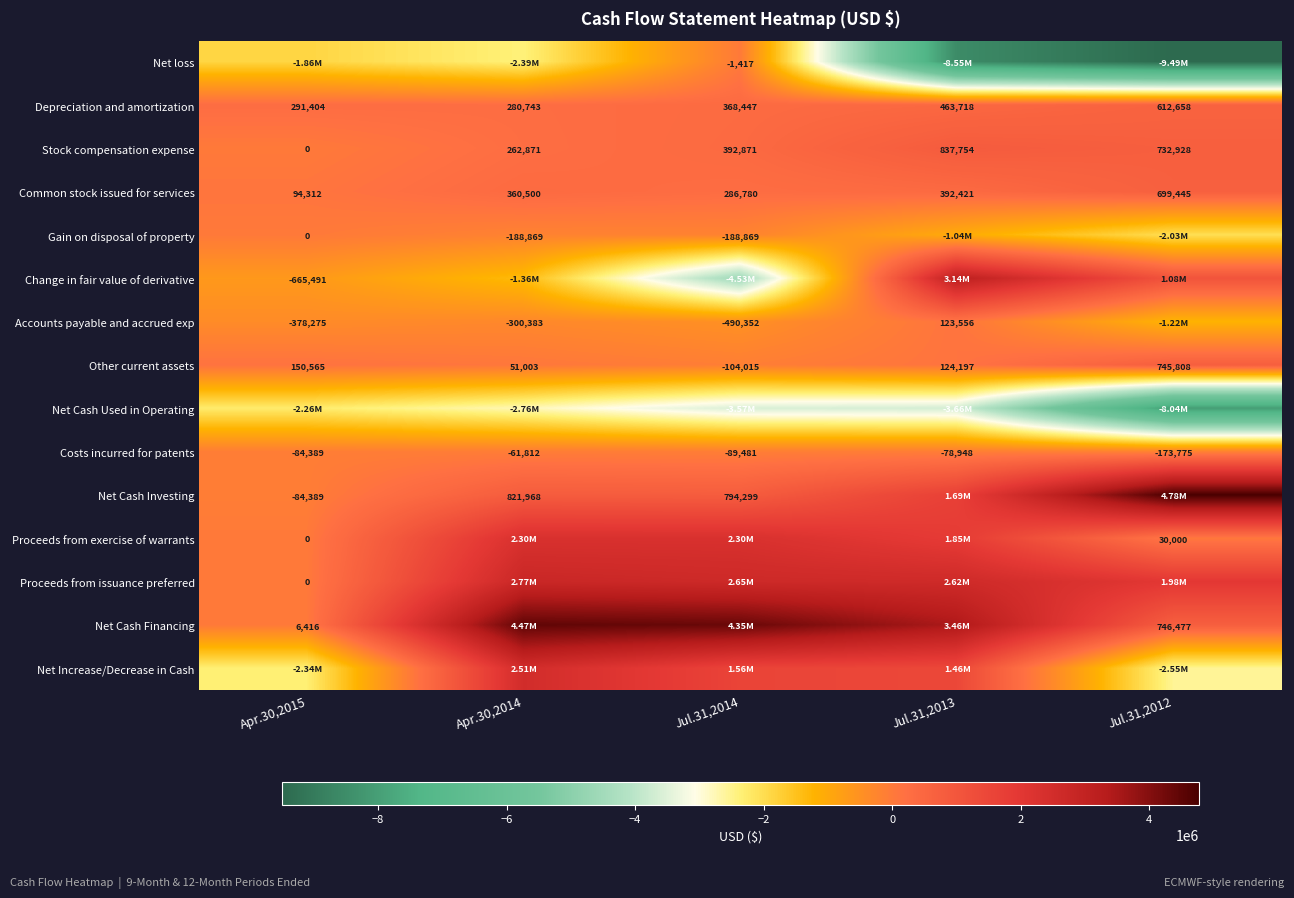

Rank the categories by Common stock issued for services value from lowest to highest.

Apr.30,2015, Jul.31,2014, Apr.30,2014, Jul.31,2013, Jul.31,2012